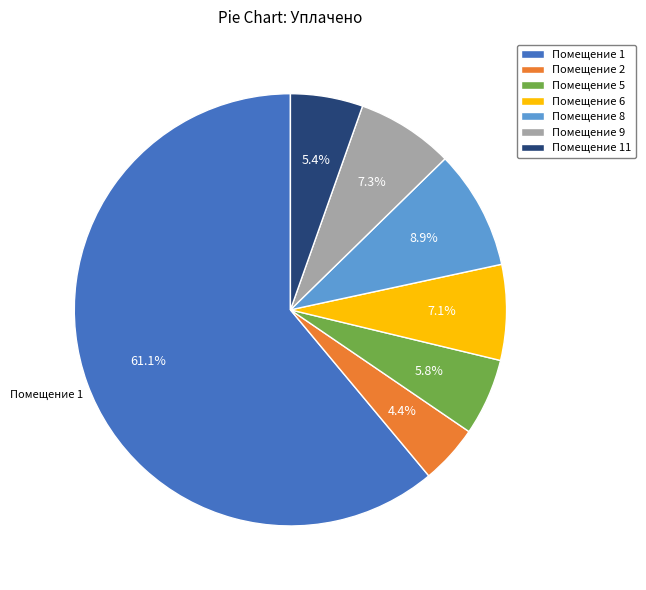

Which has a higher value, Помещение 8 or Помещение 5?

Помещение 8